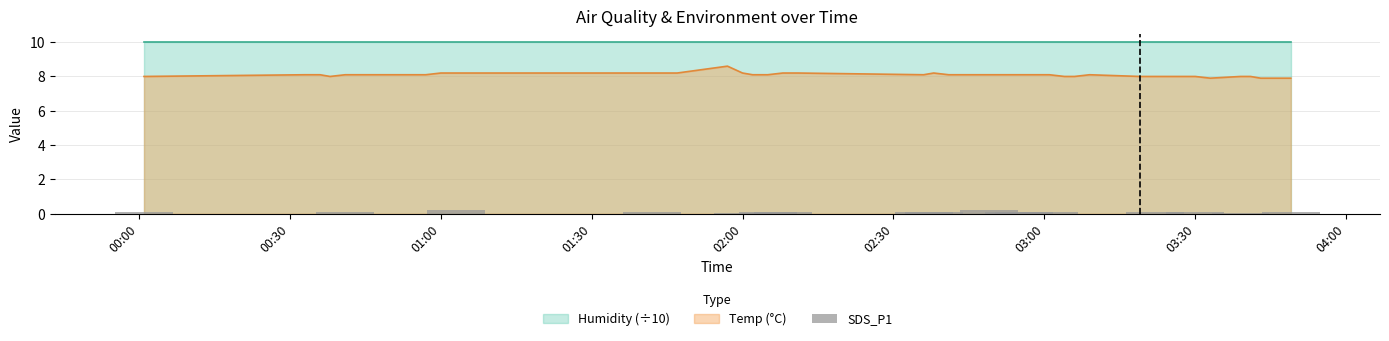

What is the lowest value of the Temp (°C) series?

7.9